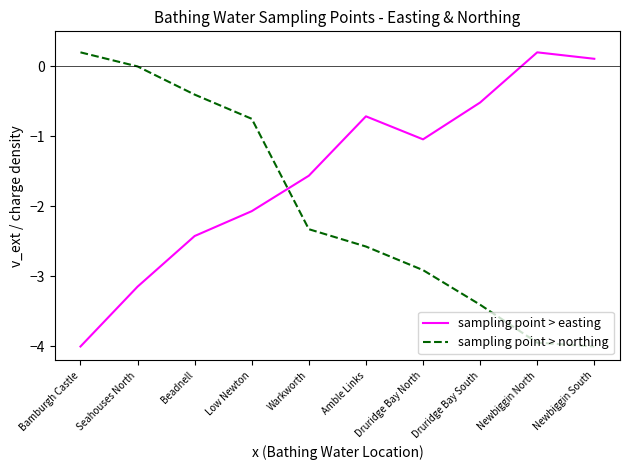

Where is sampling point > northing nearest to the value -1?

Low Newton